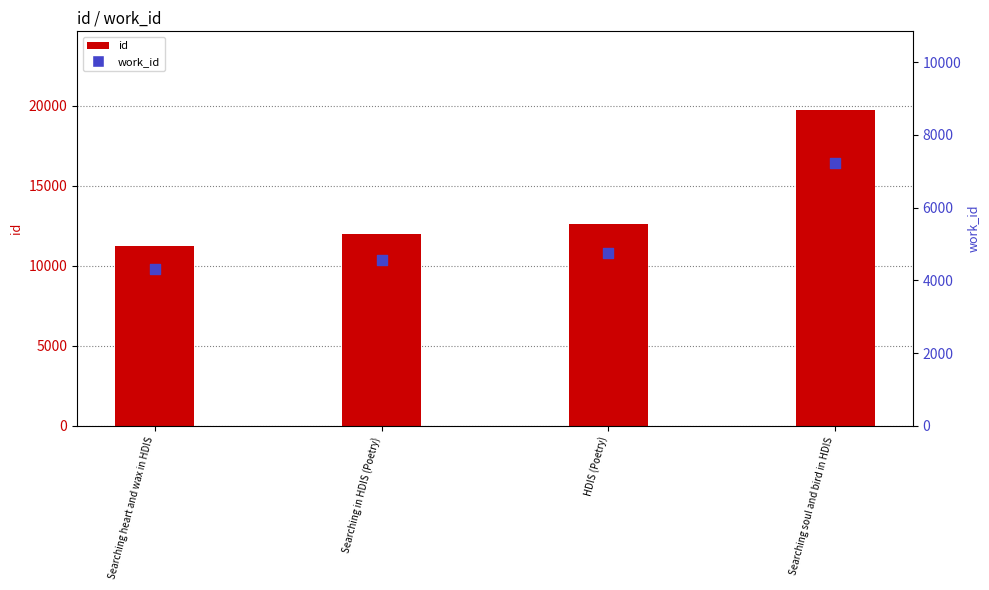

What is the total value across all series at HDIS (Poetry)?

17338